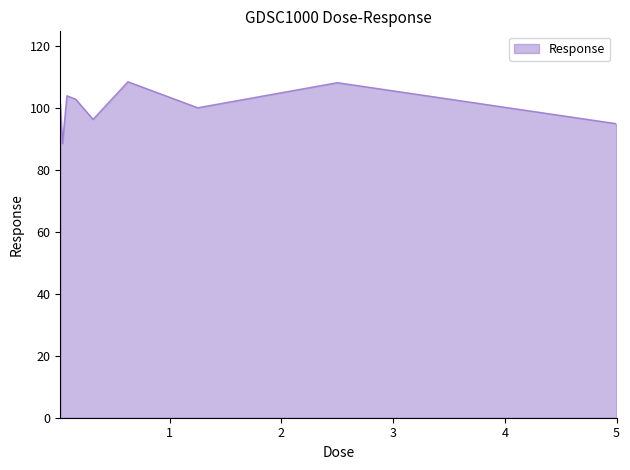

What is the smallest value displayed?

88.6